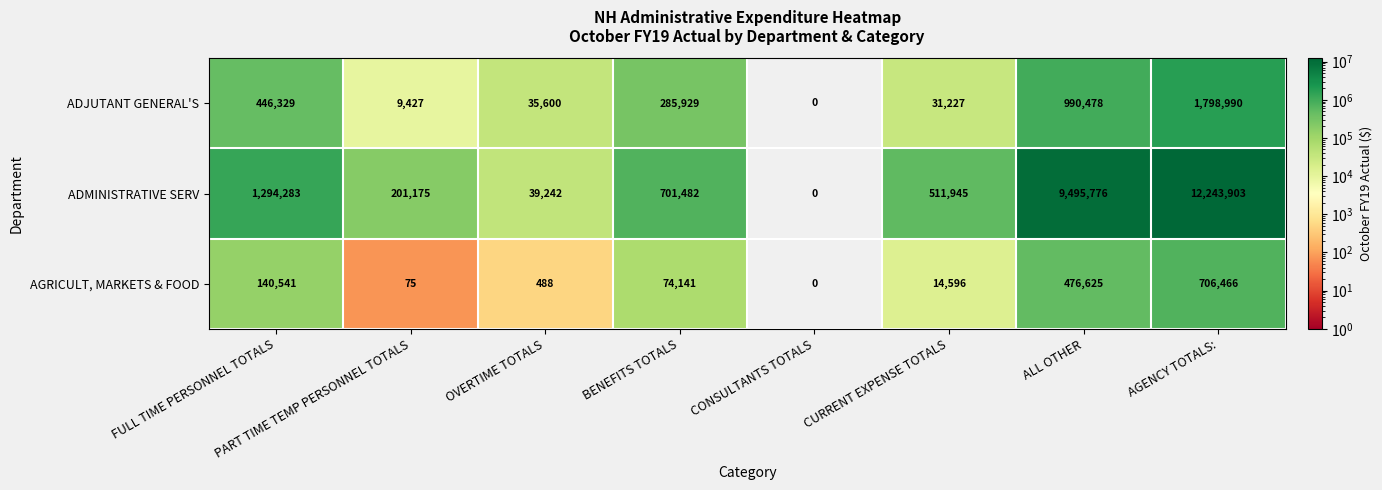

How many categories are shown in the chart?

8